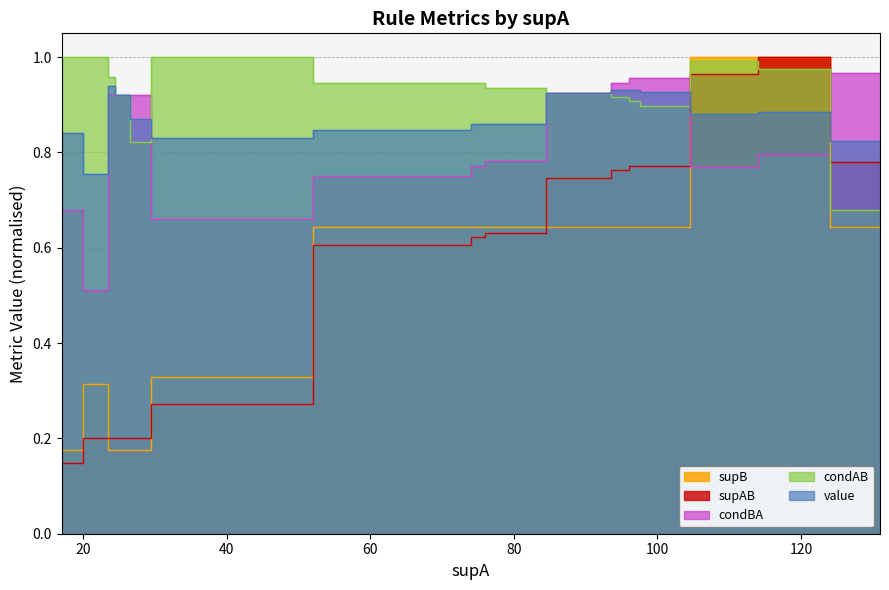

Where do supB and supAB first cross each other?

23 and 24